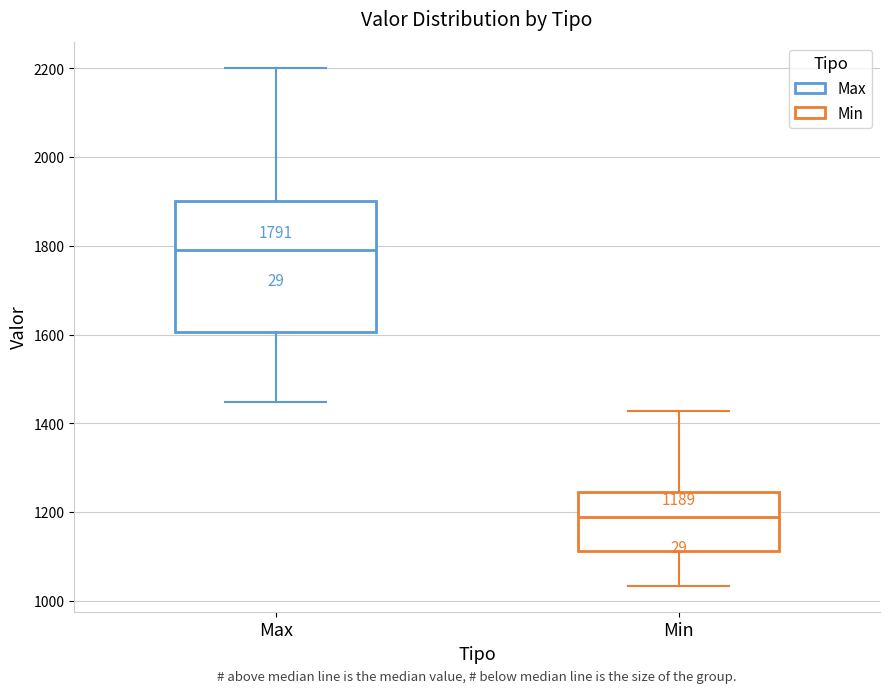

Which box has the highest median line?

Max